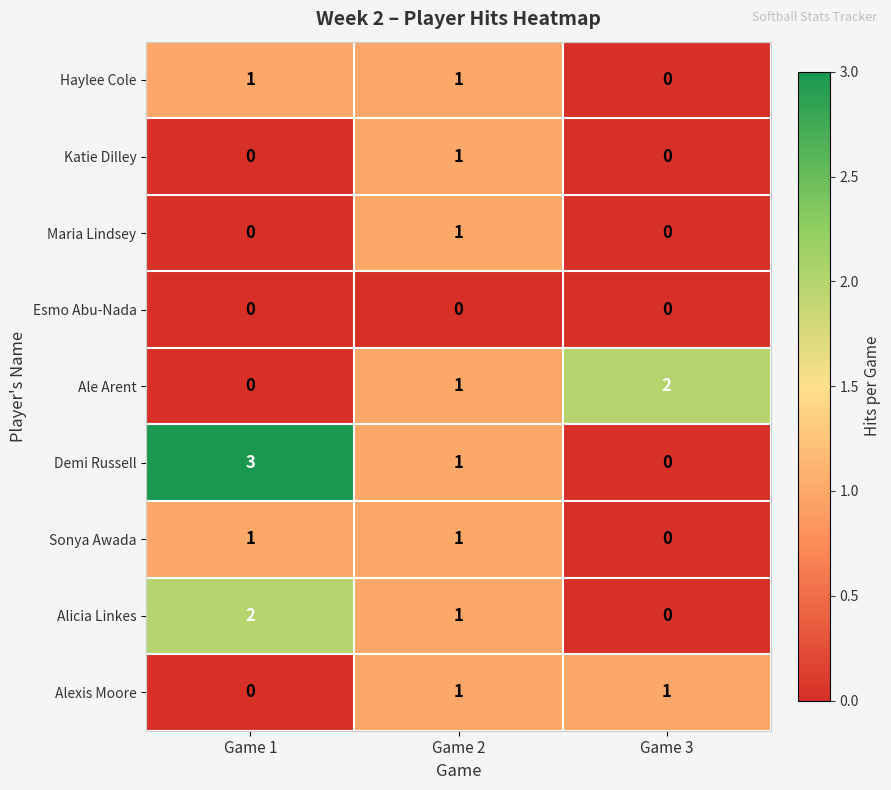

How many Alexis Moore values are between 0 and 1?

3